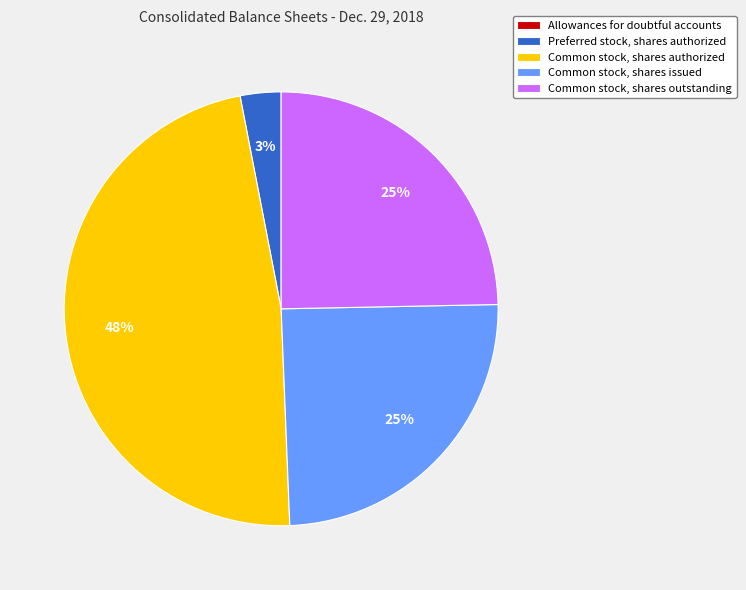

To the nearest percent, what is the average slice percentage?

20%